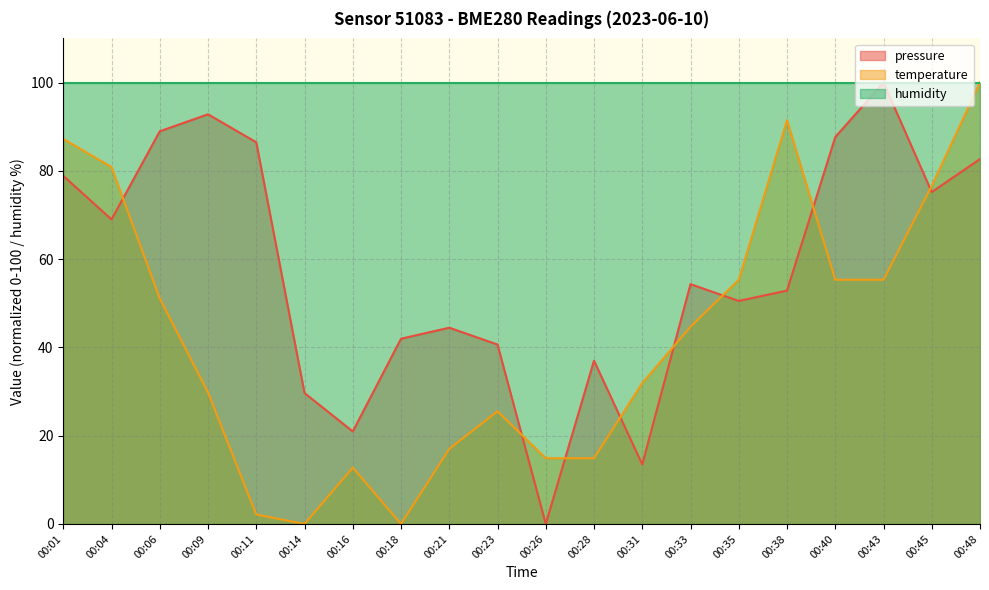

What is the difference between the maximum and minimum values in the pressure series?

100.0